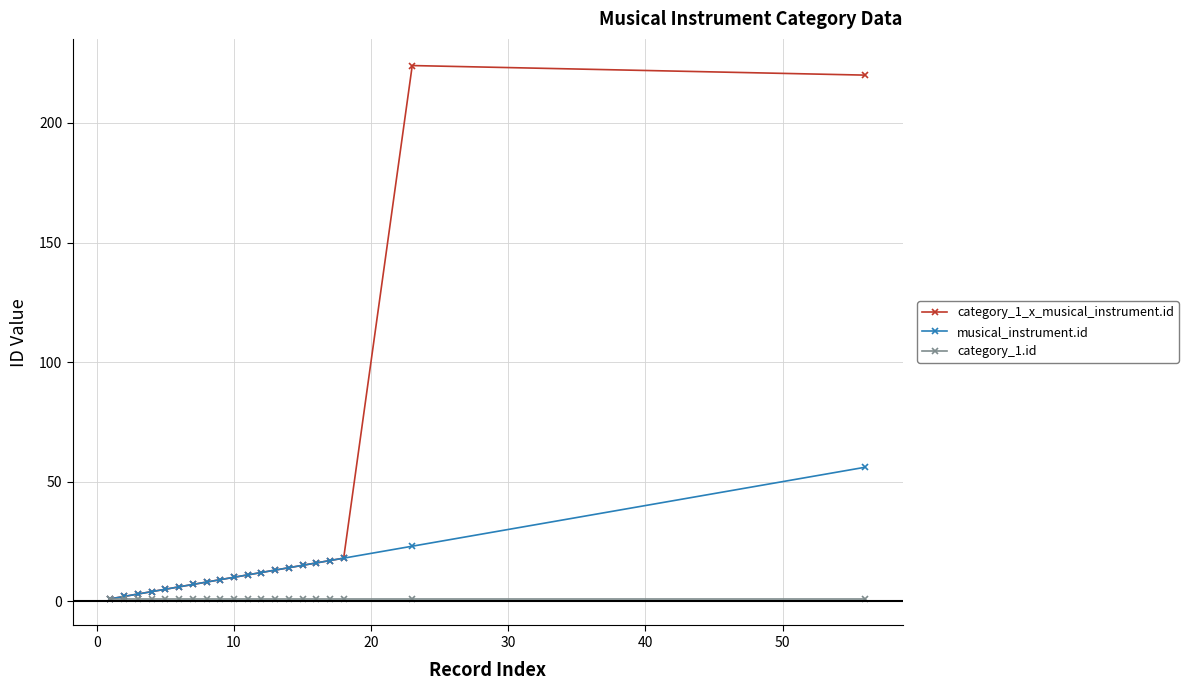

Which series has the largest total across all categories?

category_1_x_musical_instrument.id